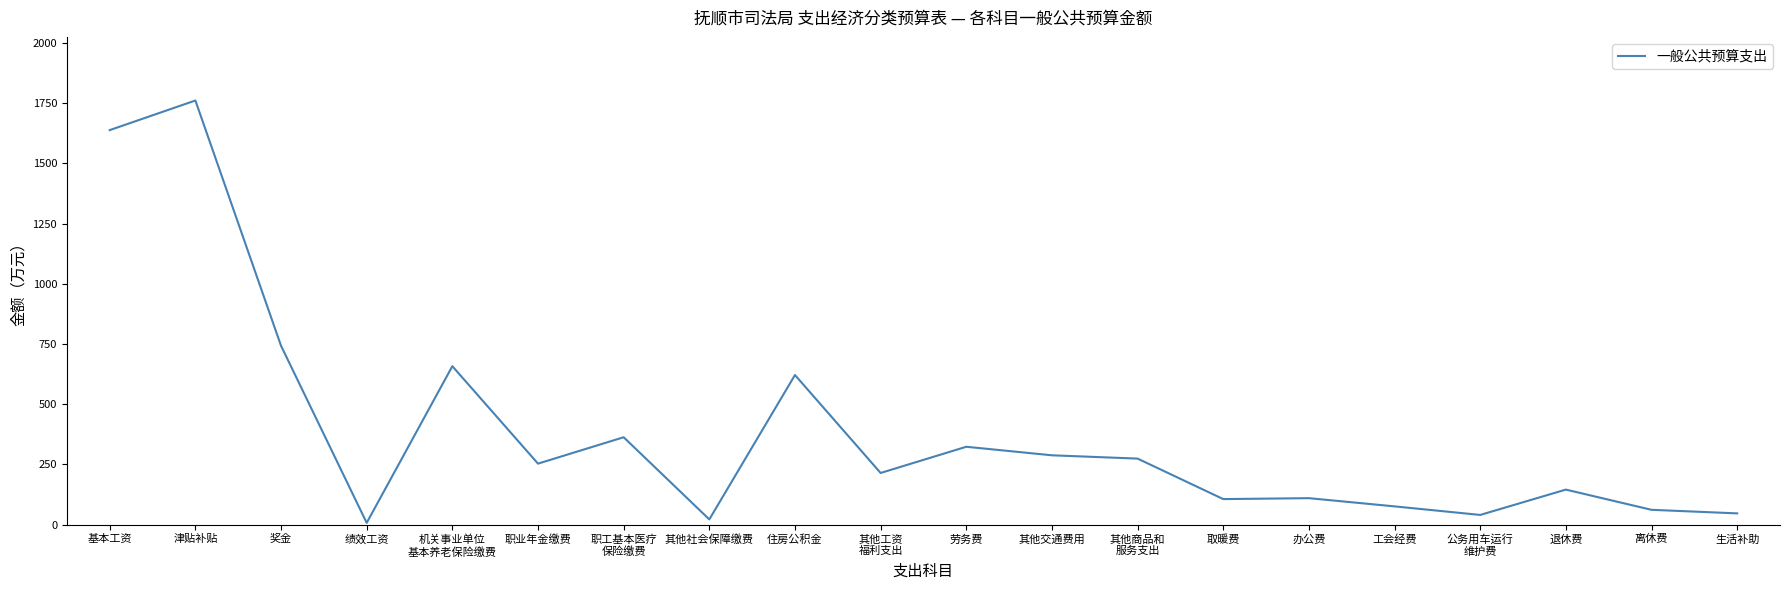

The chart shows a value of 562.7 at 津贴补贴. True or false?

False